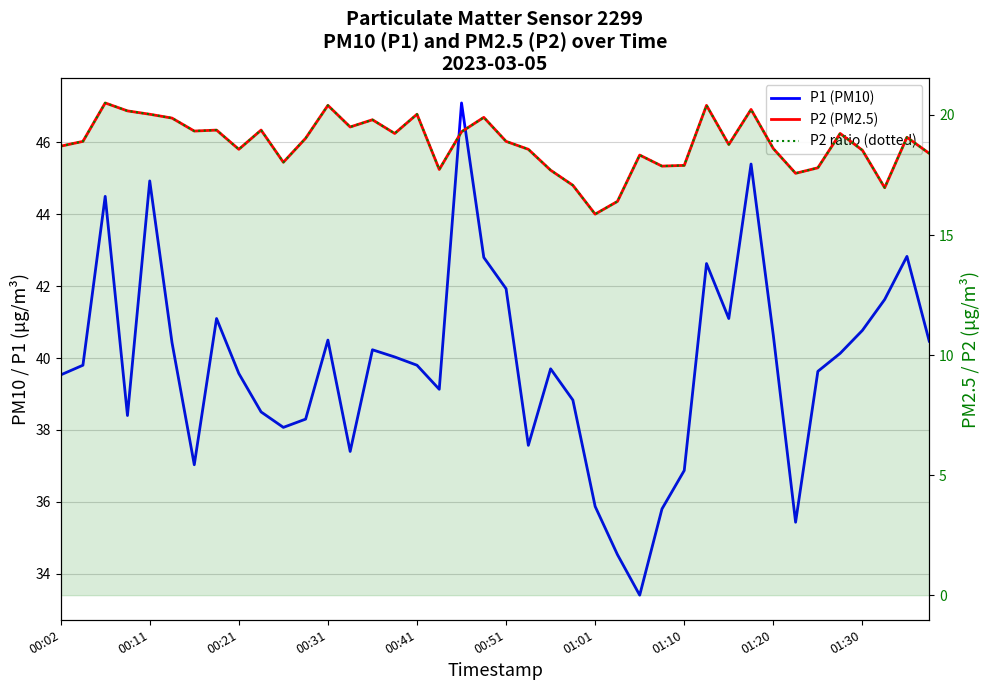

True or false: P2 ratio (dotted) and P2 (PM2.5) intersect in this chart.

False